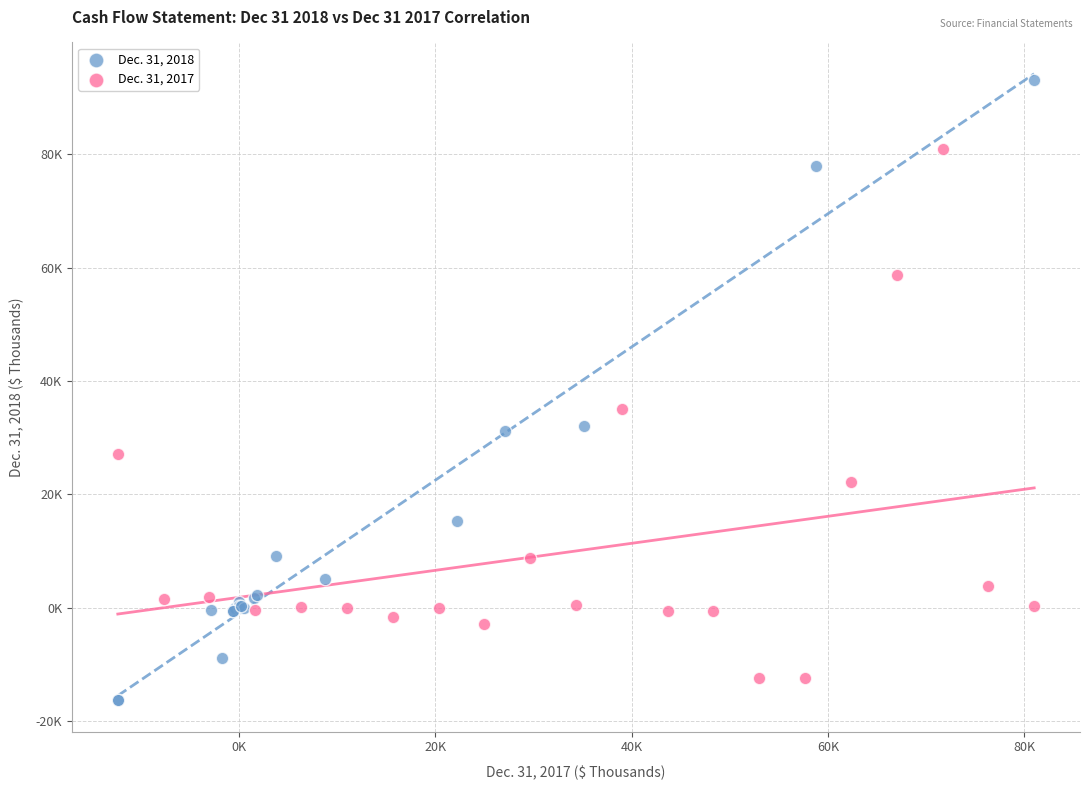

Which series has the widest spread of Y values?

Dec. 31, 2018